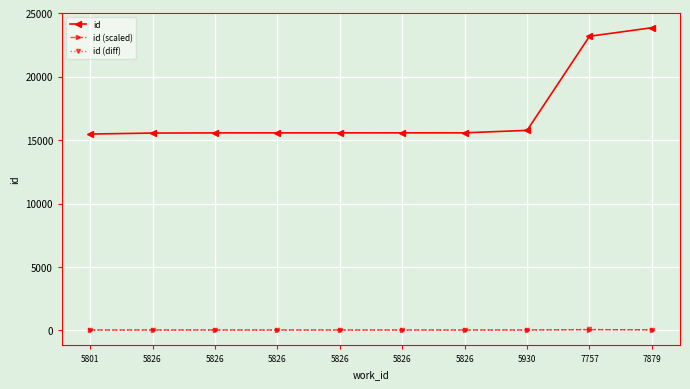

What is the value of the id point at the 7th from the left?

15547.0